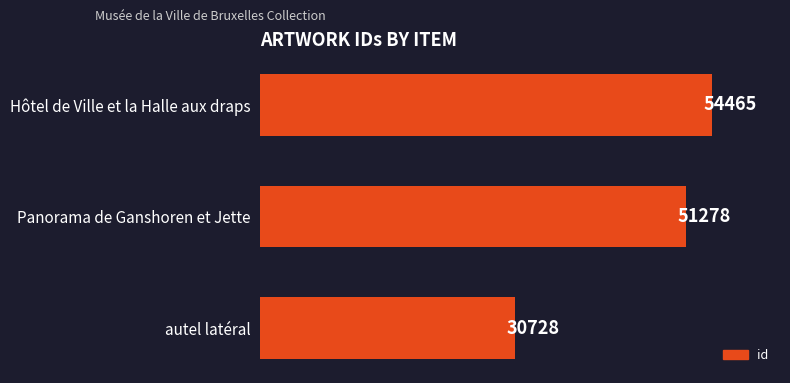

How many bars are there in total?

3